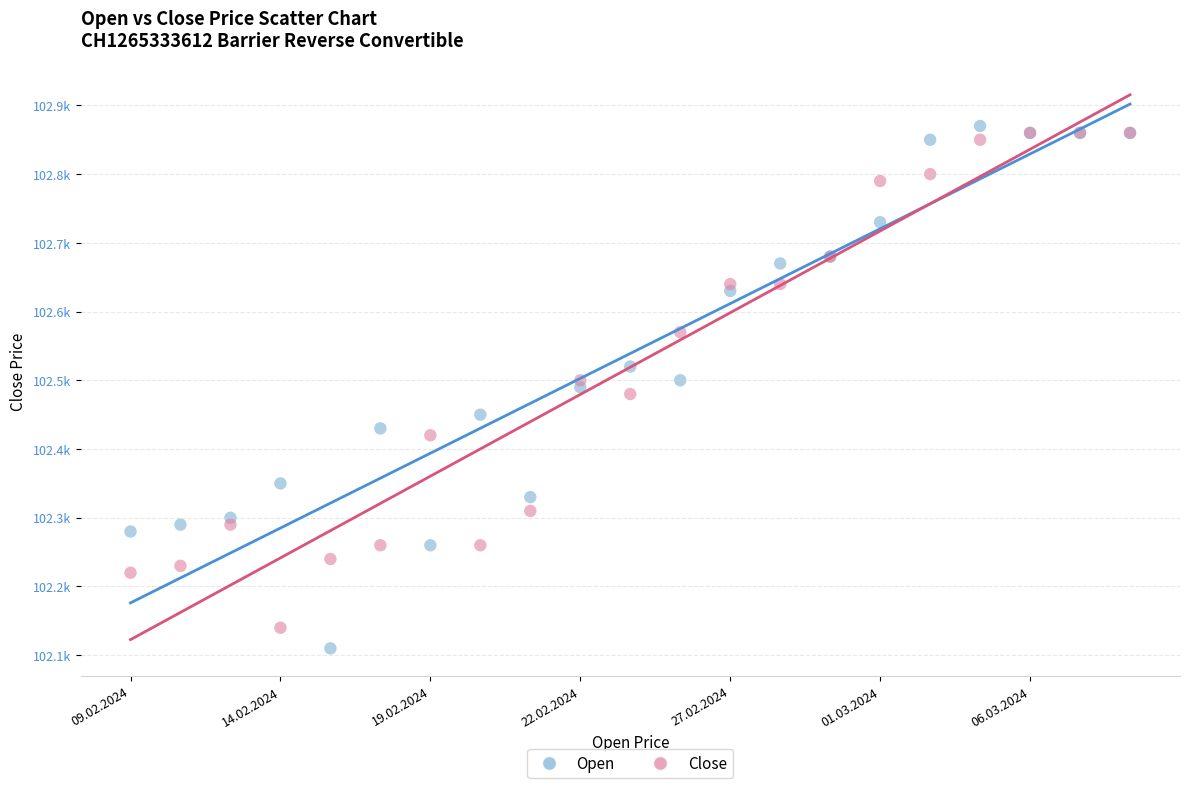

Which series contains the lowest Y value?

Open